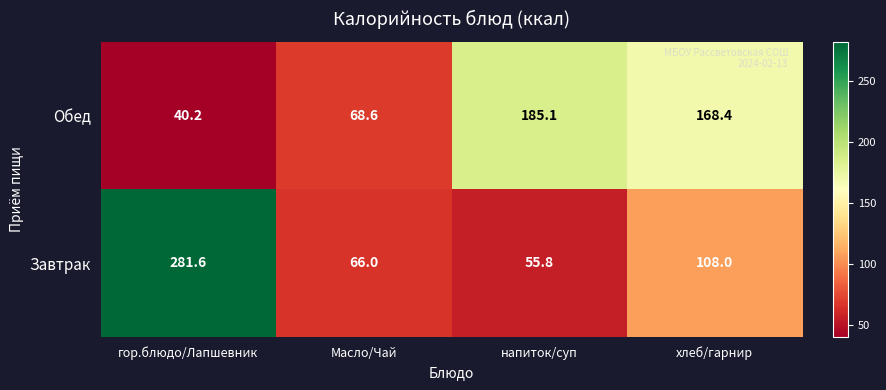

Rank the series by their average value, from highest to lowest.

Завтрак, Обед